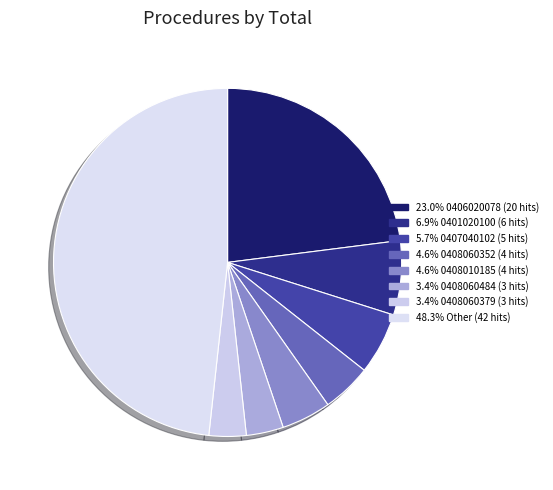

How many slices are in this pie chart?

8